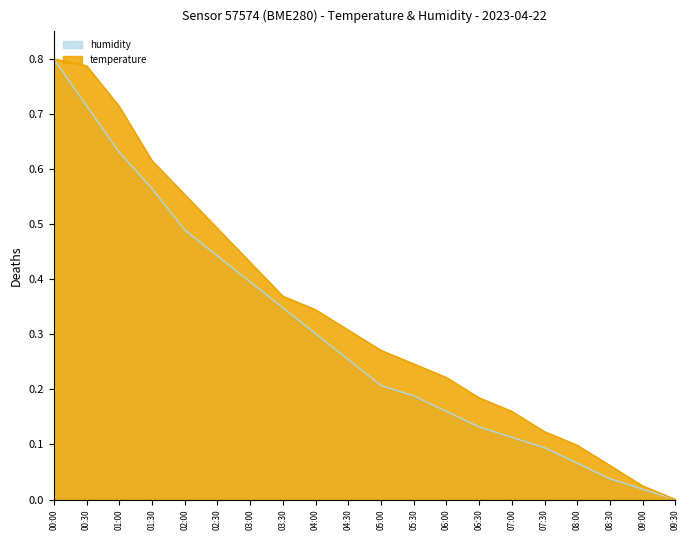

List the labels in order of humidity value, smallest first.

09:30, 09:00, 08:30, 08:00, 07:30, 07:00, 06:30, 06:00, 05:30, 05:00, 04:30, 04:00, 03:30, 03:00, 02:30, 02:00, 01:30, 01:00, 00:30, 00:00